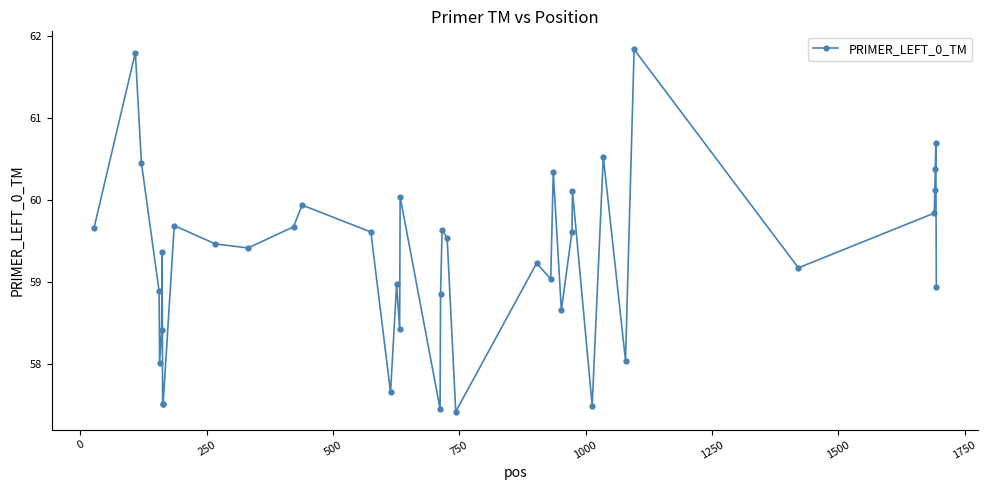

How many interior local peaks (higher than both neighbors) does the data have?

13